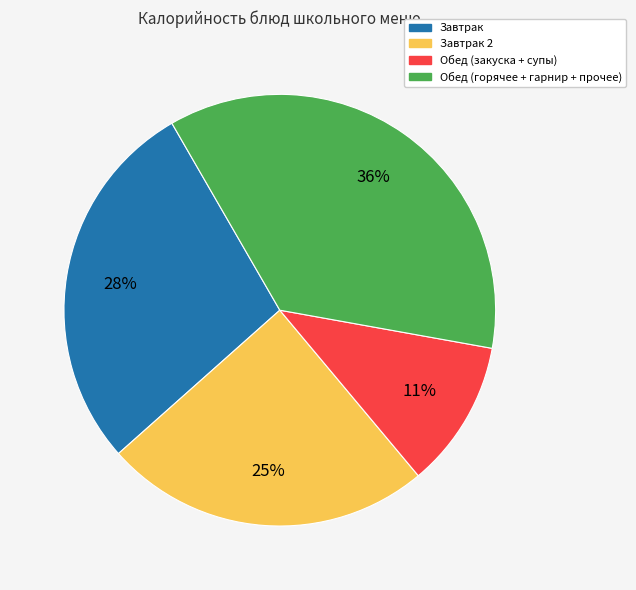

How many segments does this pie chart have?

4